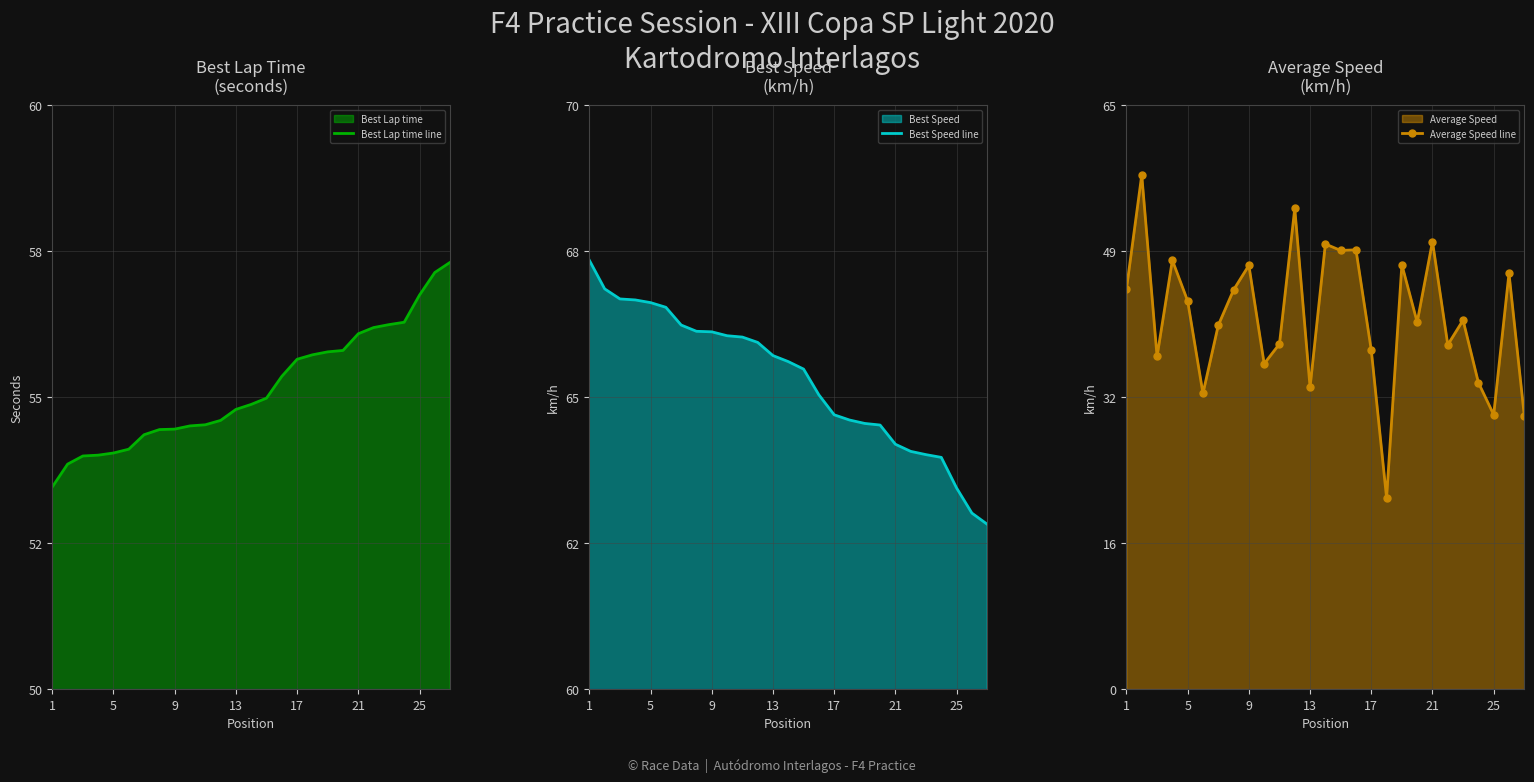

What is the average value of the Average Speed line series?

41.5